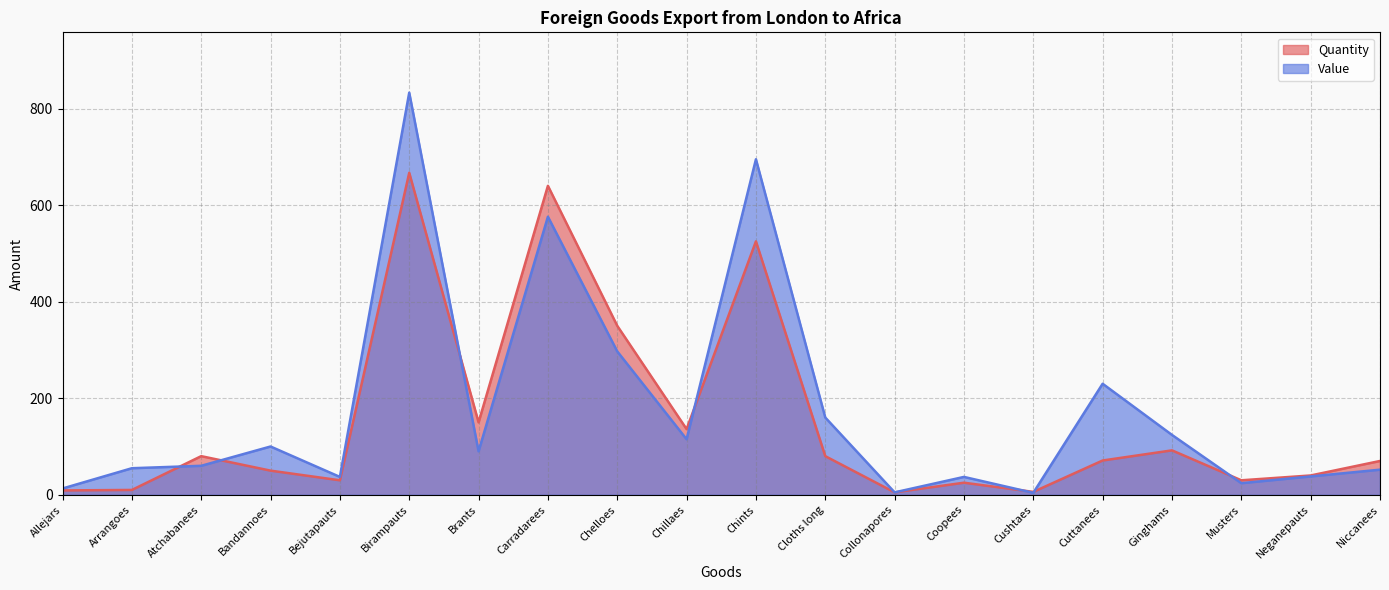

List the series in order of their overall mean, highest first.

Value, Quantity